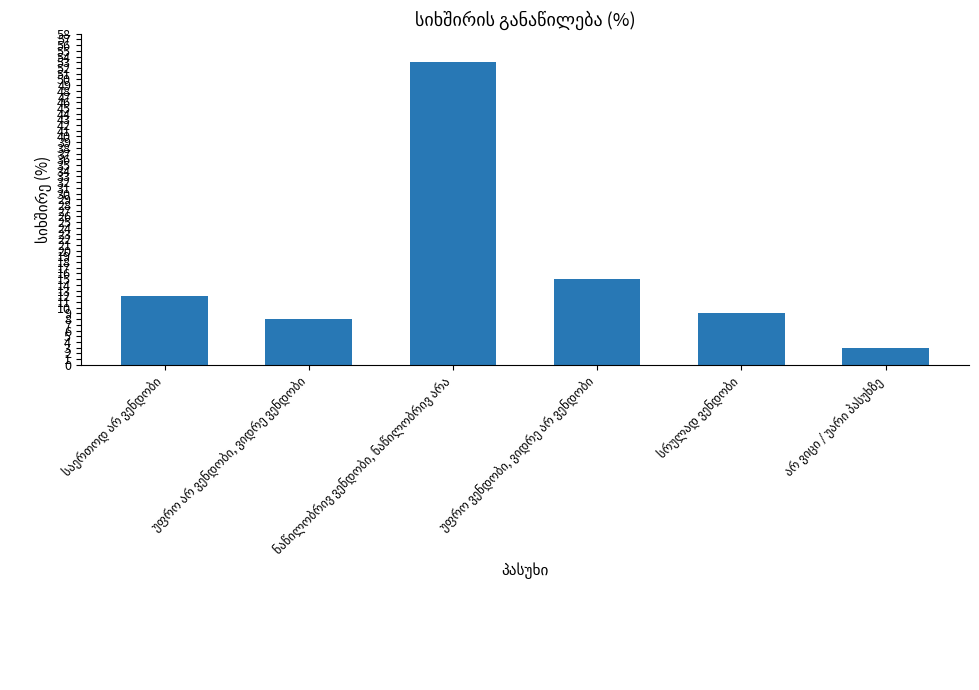

Reading right to left, what are all the values shown in this chart?

3	9	15	53	8	12